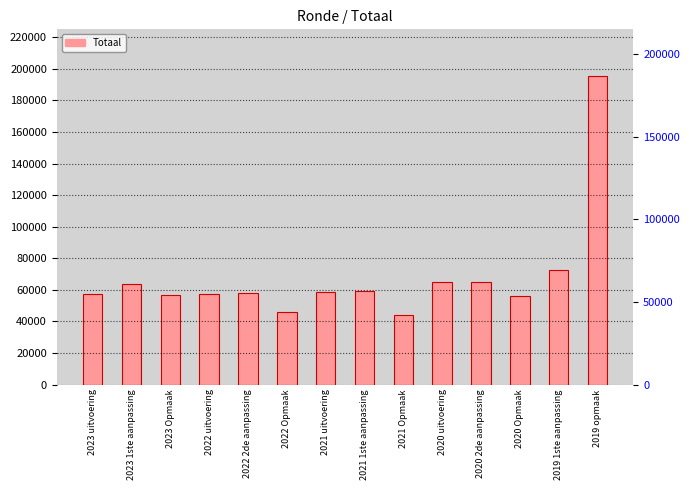

Which label corresponds to the smallest value in the chart?

2021 Opmaak